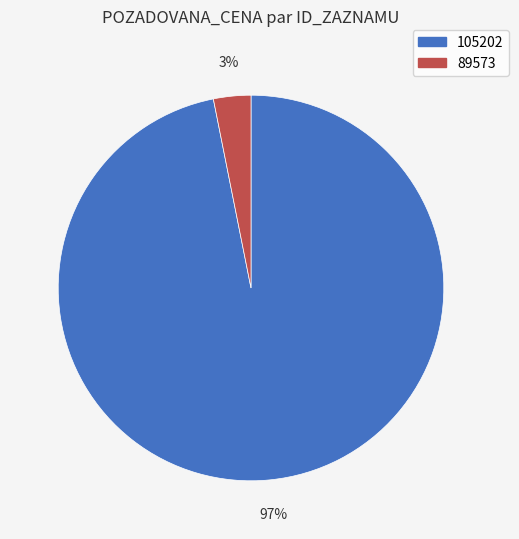

How many slices are in this pie chart?

2